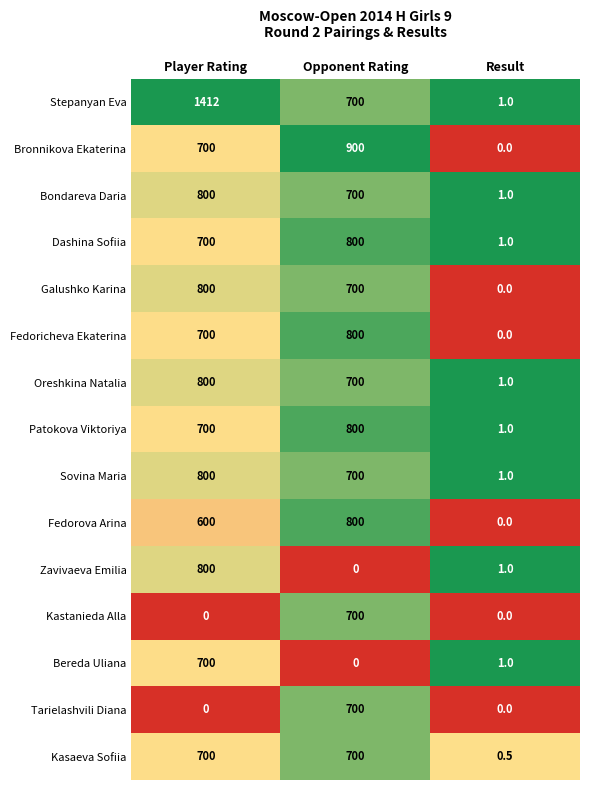

At which category is the sum across all series the highest?

Player Rating